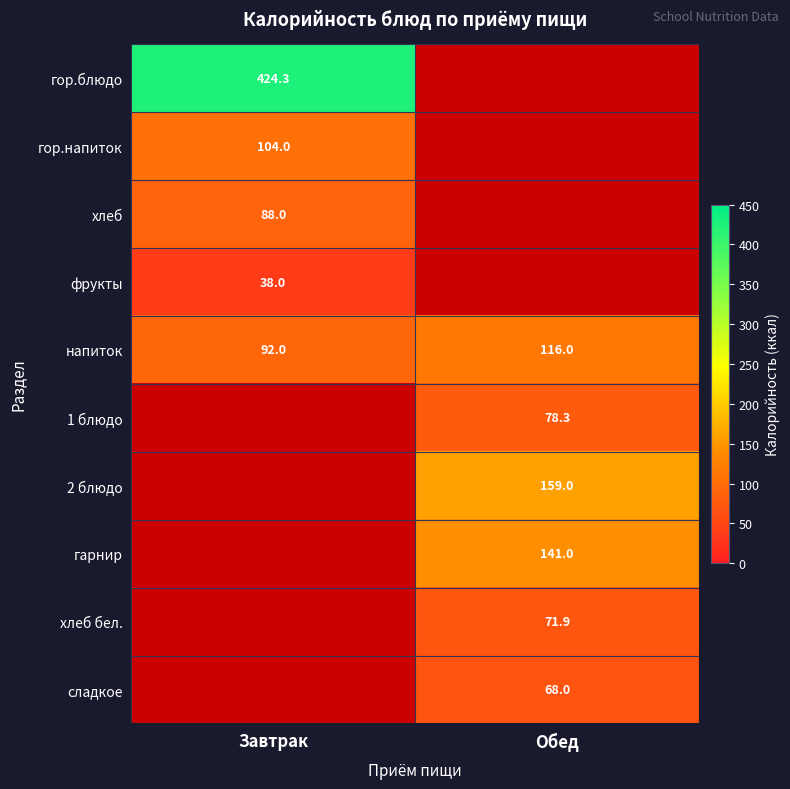

True or false: напиток has a value of 44.6 at Обед.

False